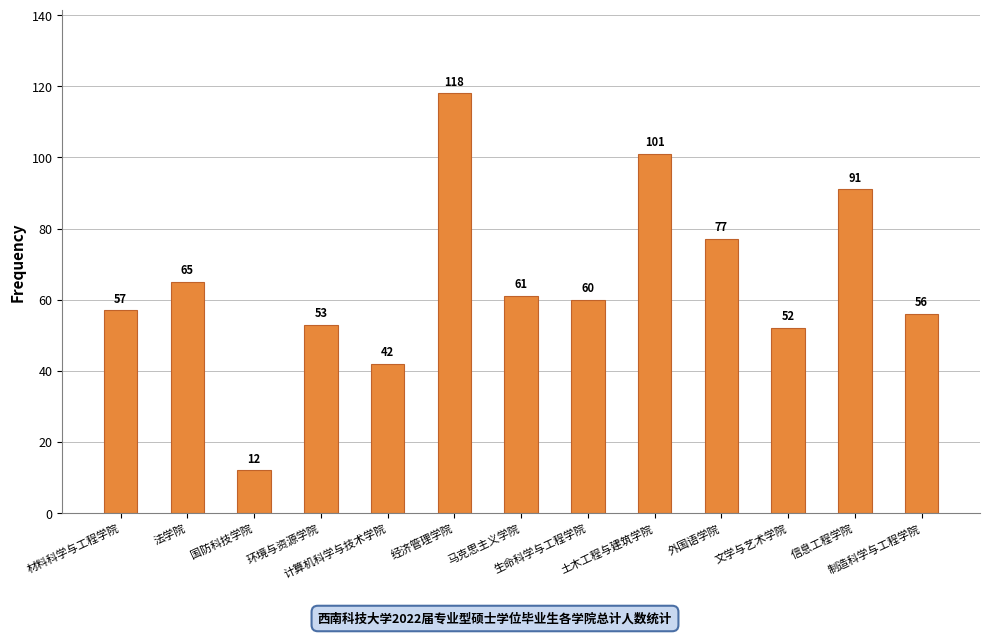

What is the approximate value at 计算机科学与技术学院?

42